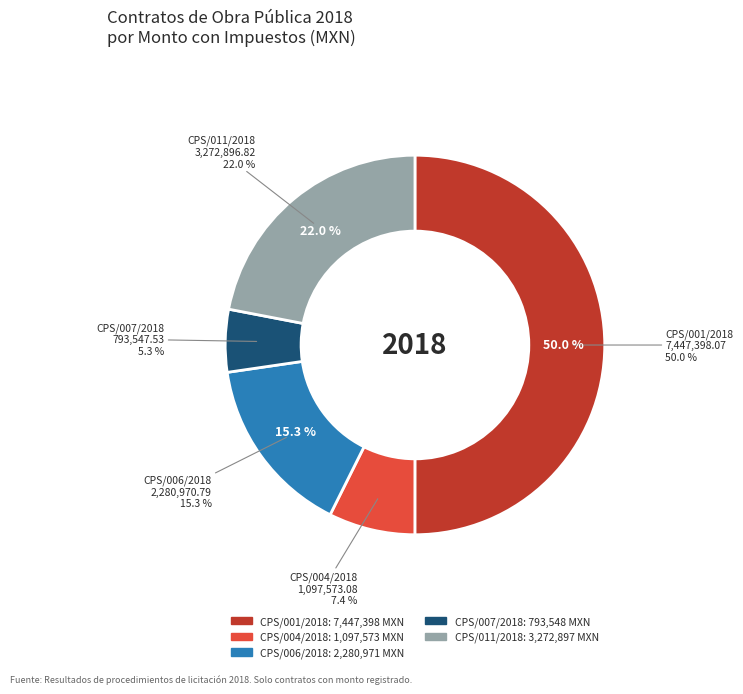

What percentage do TEPJF/CPS/004/2018 and TEPJF/CPS/006/2018 together represent?

22.7%